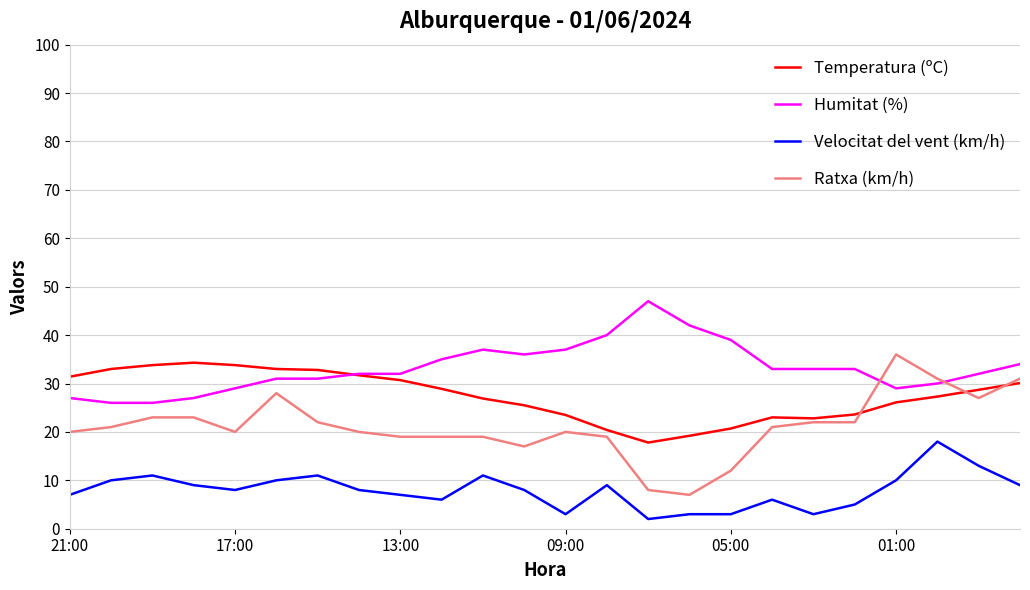

True or false: Velocitat del vent (km/h) and Humitat (%) cross at least once.

False